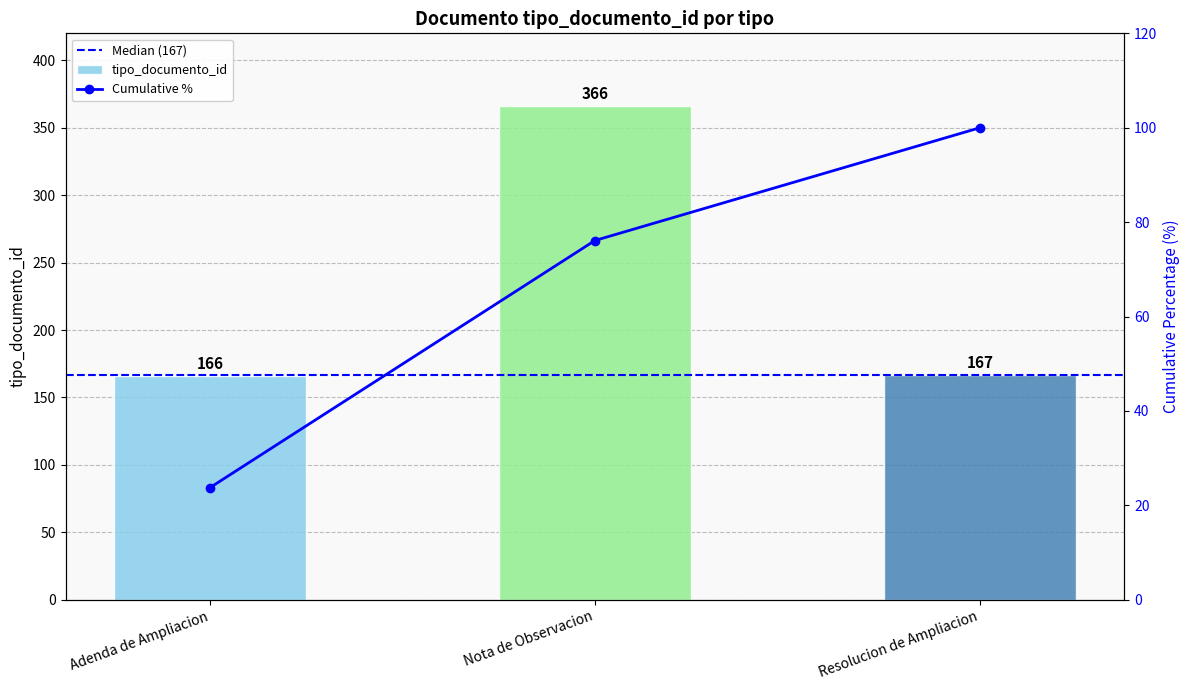

Reading left to right, what are all the values shown in this chart?

Adenda de Ampliacion=166	Nota de Observacion=366	Resolucion de Ampliacion=167